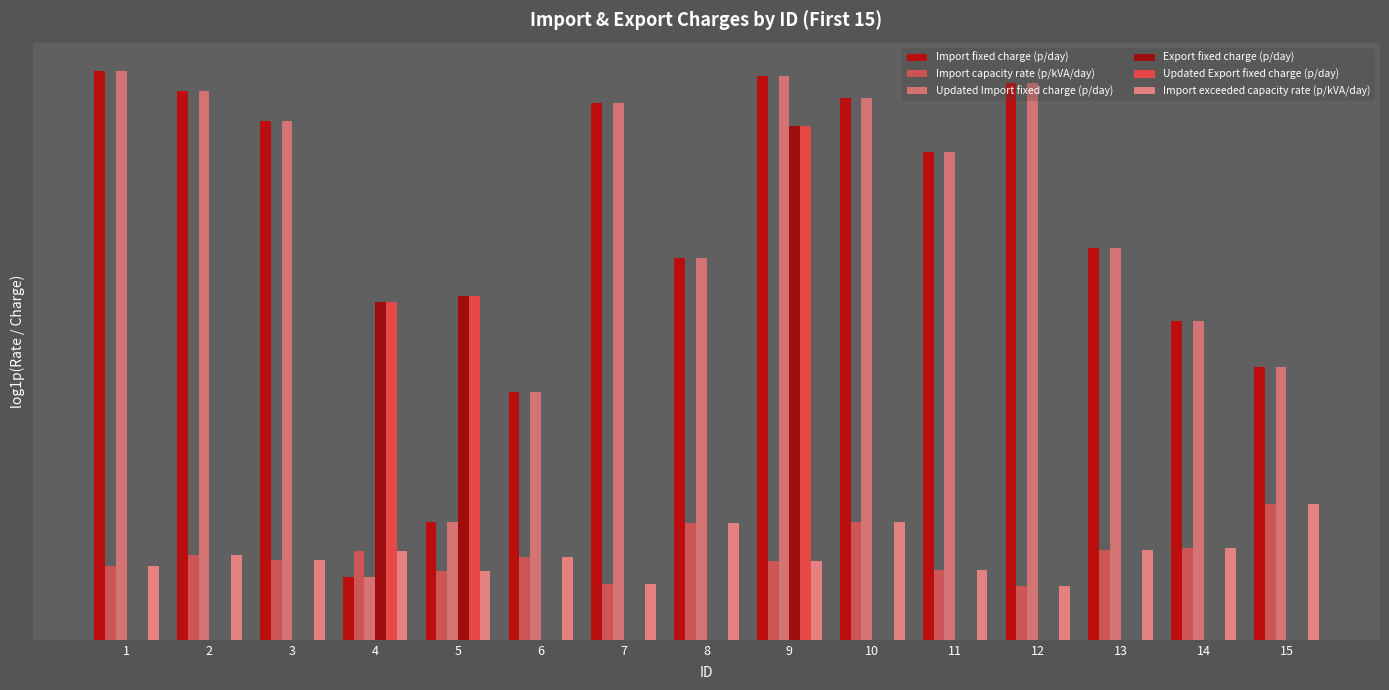

Is it true that Updated Import fixed charge (p/day) equals 3.0 at 12?

False